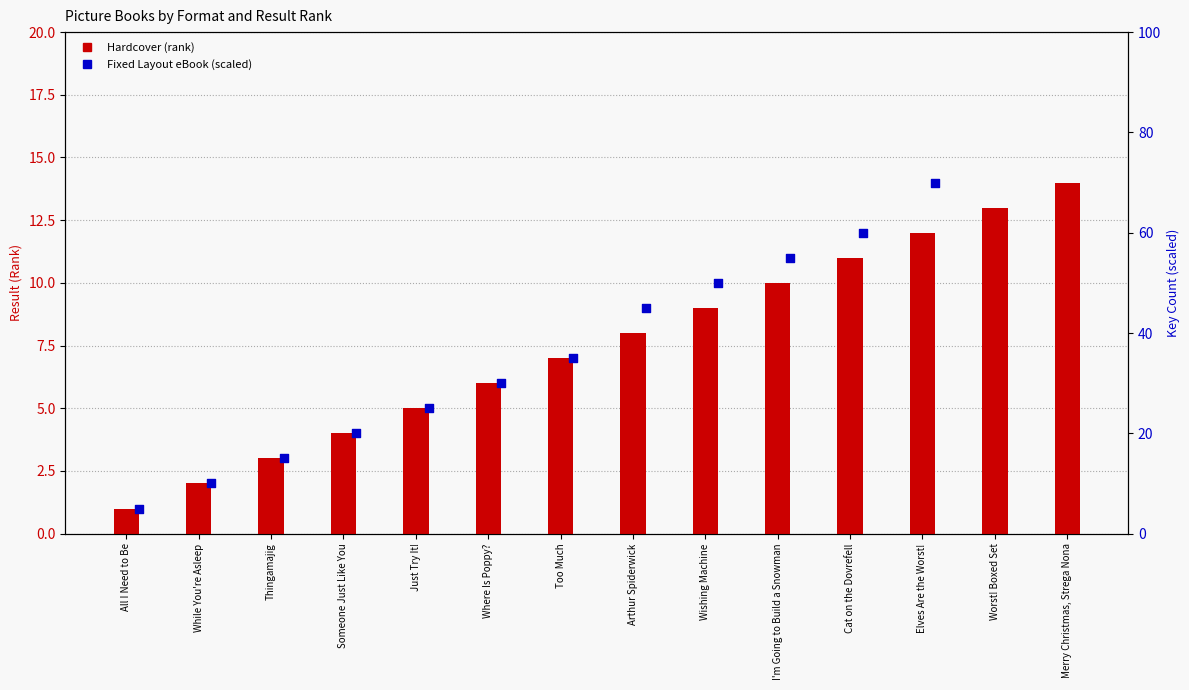

What is the change in value from Someone Just Like You to Too Much?

+3